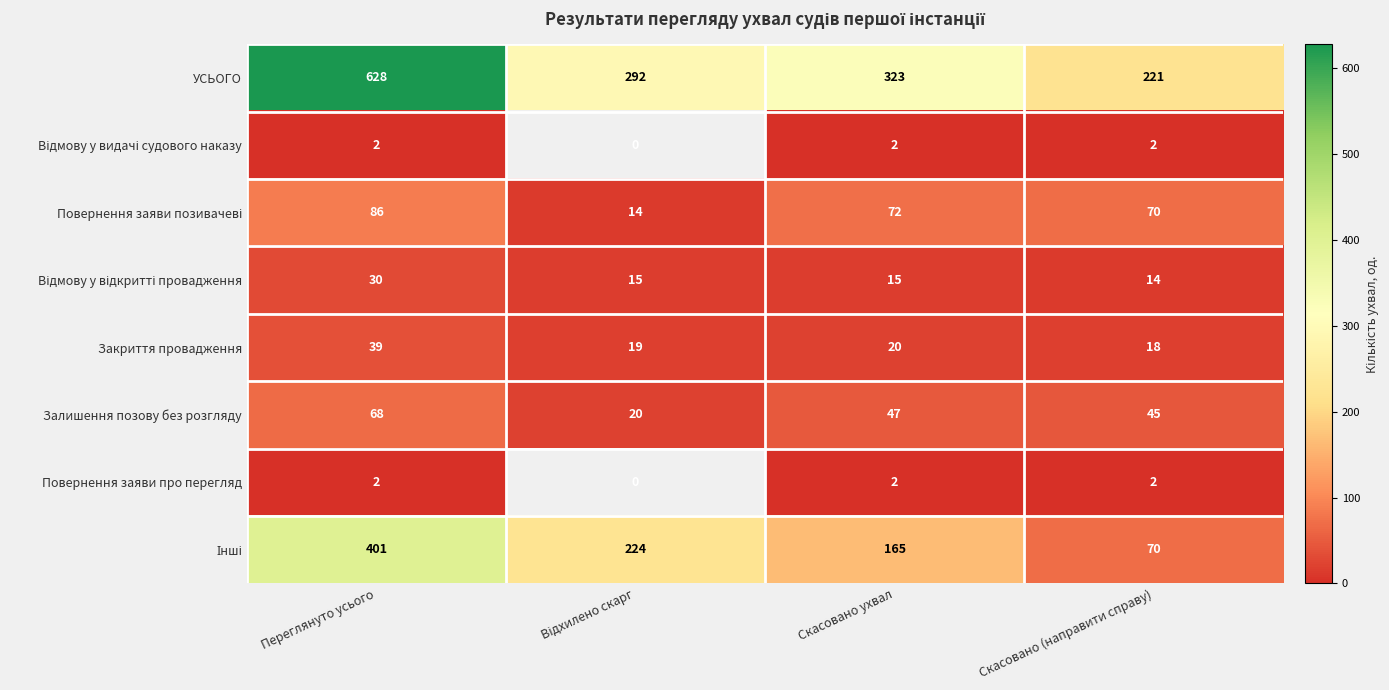

Which series has the largest range (max minus min)?

УСЬОГО